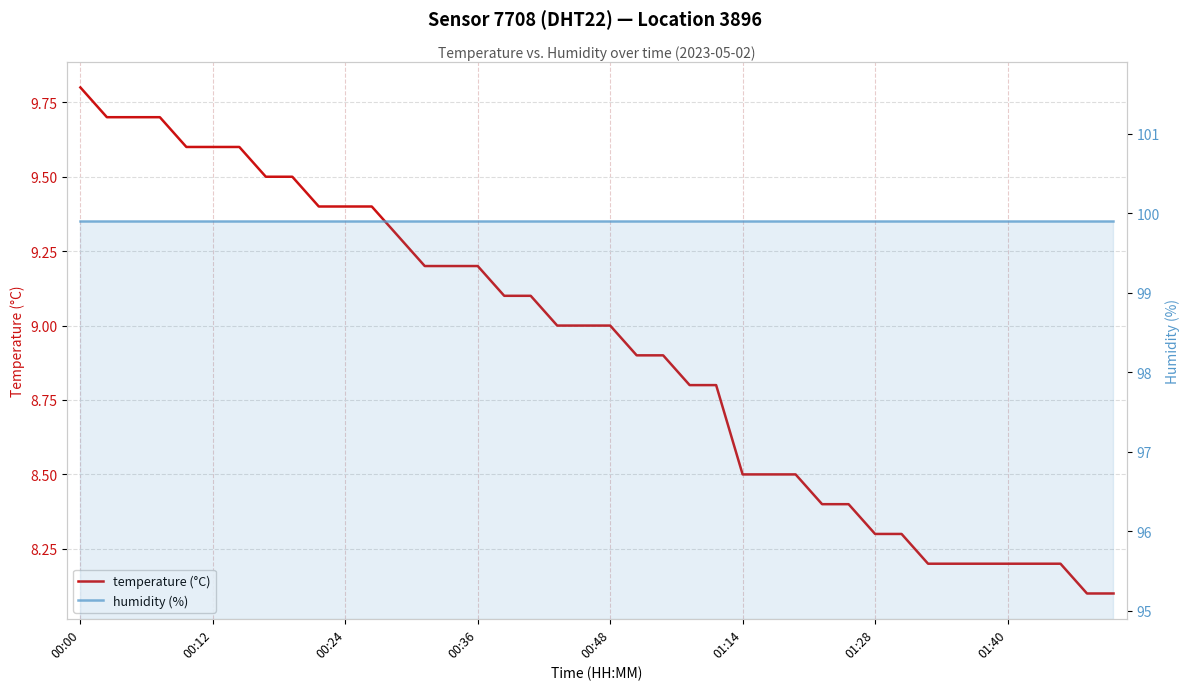

True or false: humidity (%) and temperature (°C) cross at least once.

False